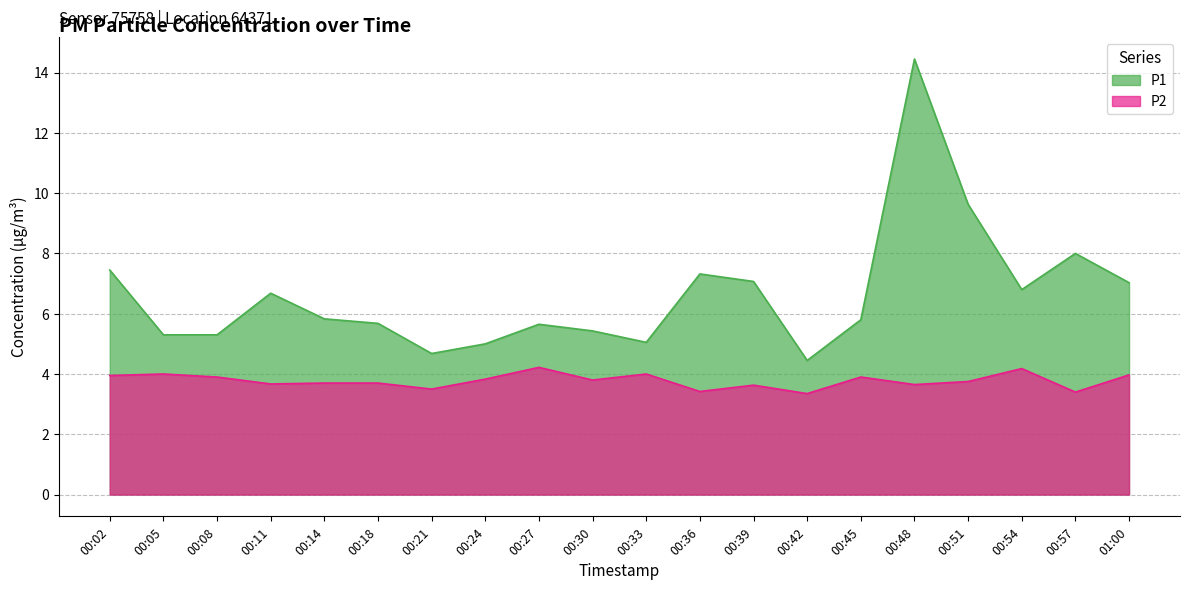

What is the average value of the P1 series?

6.6